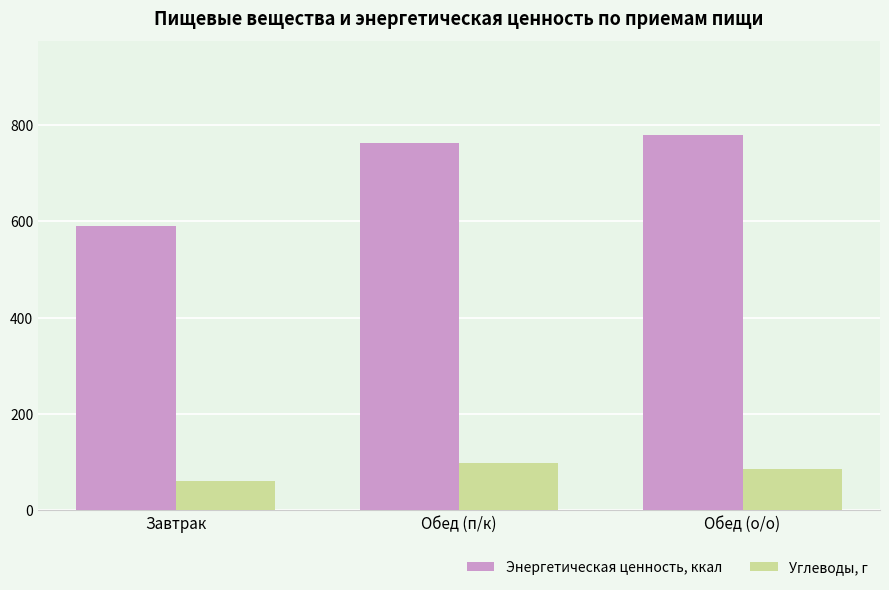

The value of Энергетическая ценность, ккал at Обед (о/о) is 779.4. True or false?

True